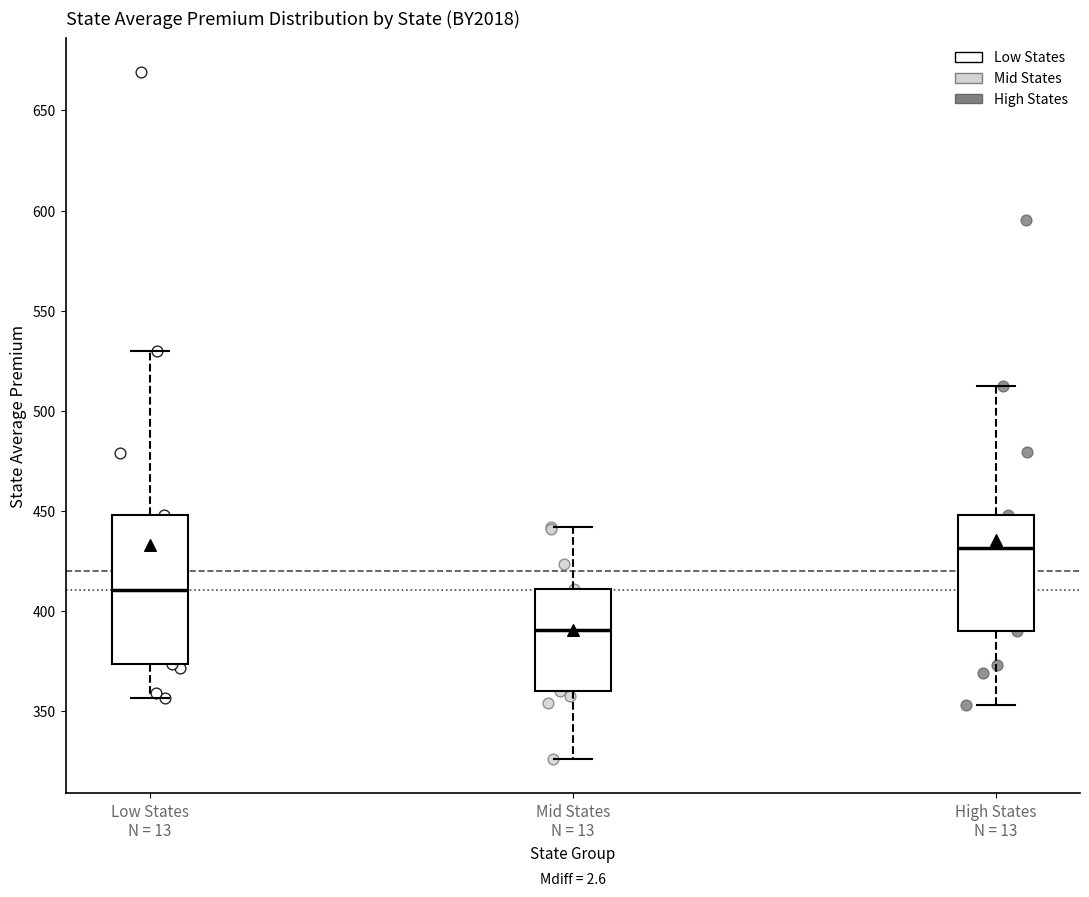

Where does the lower whisker of the box for Mid States N = 13 end on the y-axis? The values are not printed on the chart, so give them approximately, as read against the axis.

325